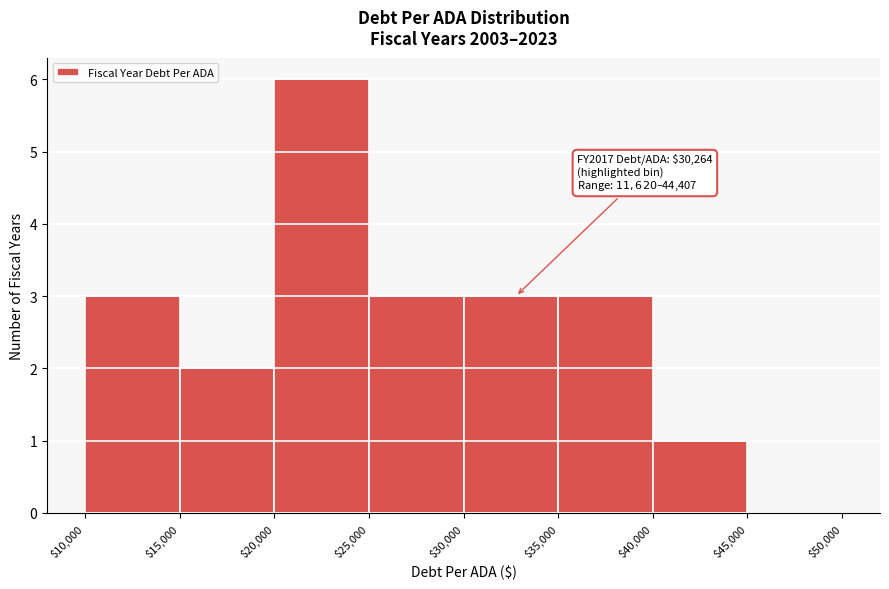

Which range on the x-axis has the tallest bar?

$20,000 to $25,000